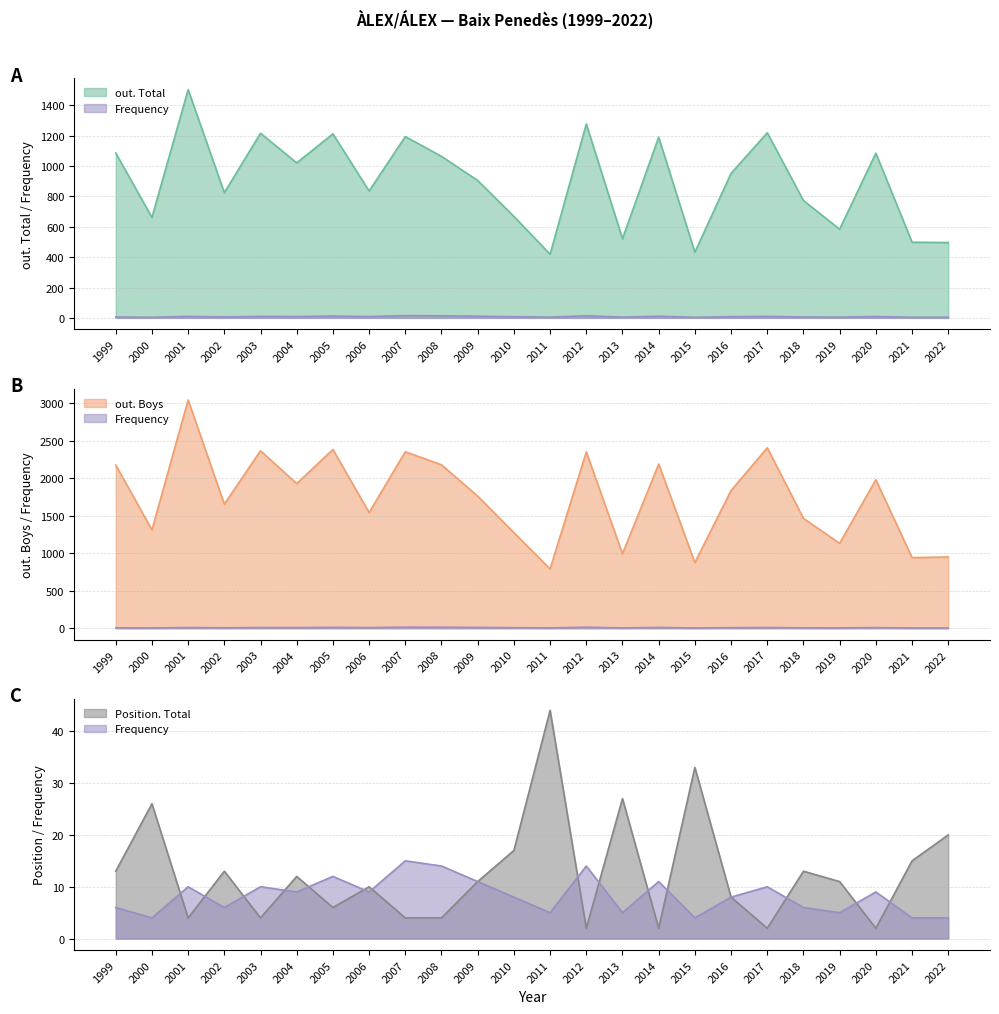

Where is the first local minimum for Position. Total?

2001